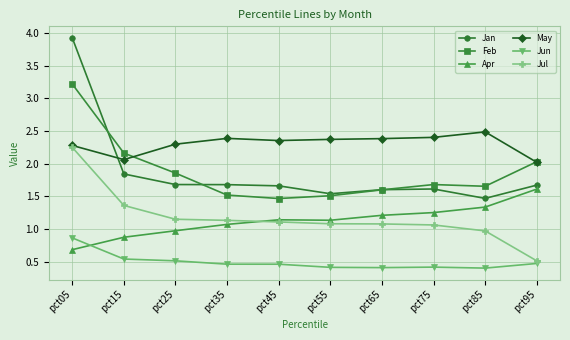

What are all the series names shown in the legend?

Jan, Feb, Apr, May, Jun, Jul